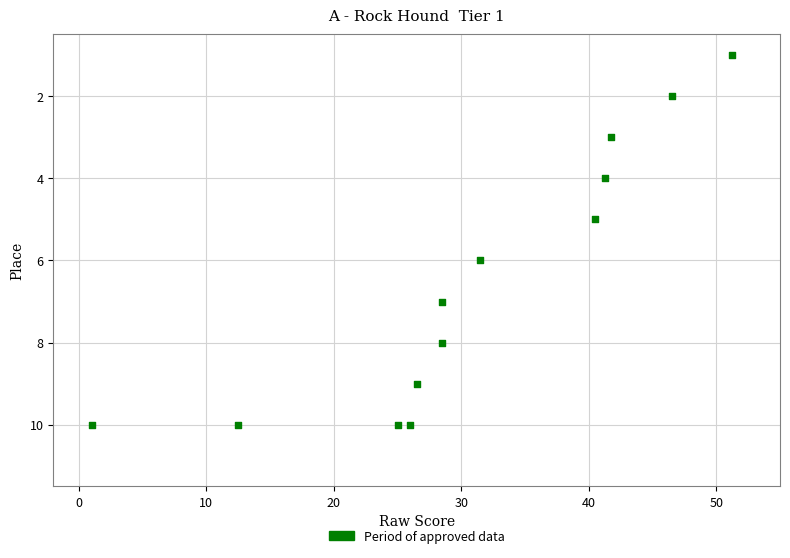

What is the range of Y values (max minus min)?

9